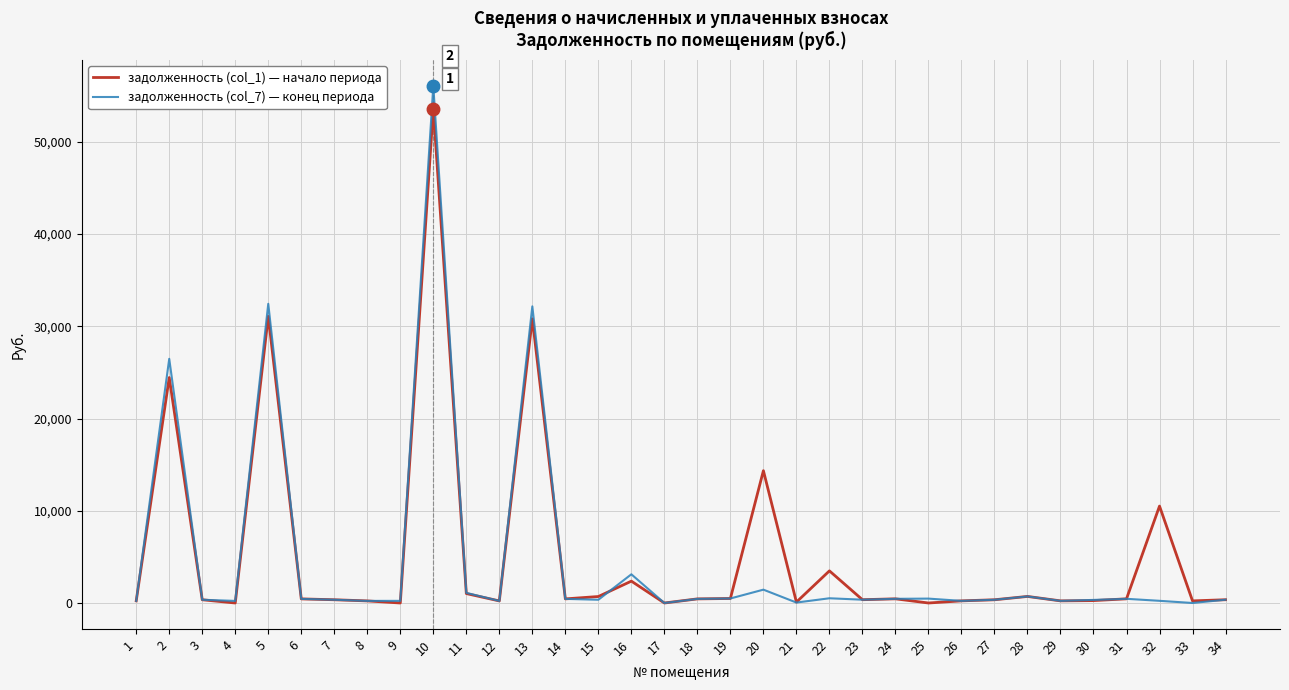

At which category is the sum across all series the highest?

10